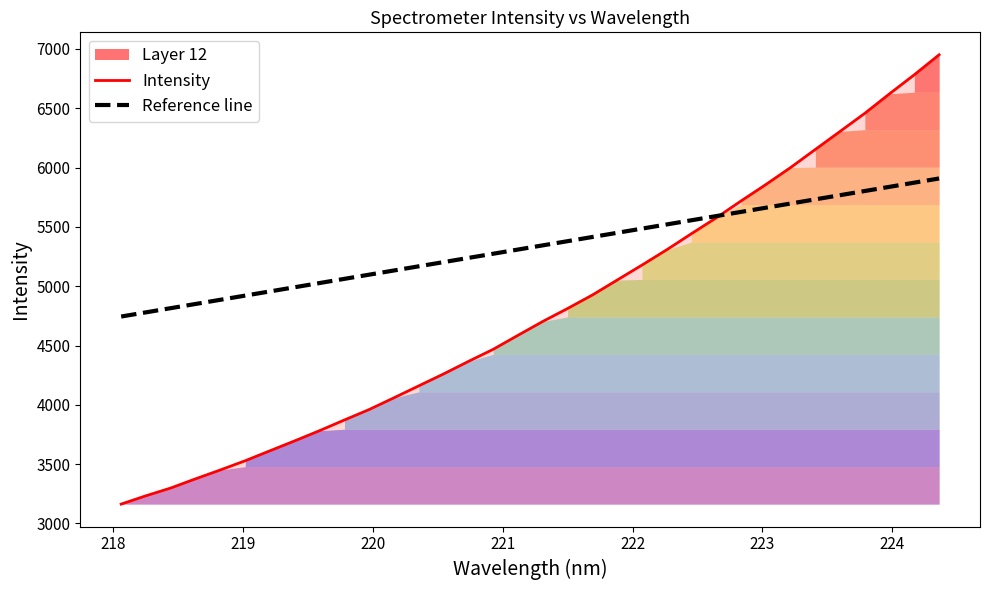

Reading right to left, what are all the values shown in this chart?

6951.1	6783.0	6622.7	6457.9	6305.2	6153.0	6000.4	5856.8	5718.7	5576.6	5443.0	5307.1	5177.9	5051.8	4925.7	4812.1	4702.9	4586.2	4468.1	4366.0	4260.6	4160.1	4059.6	3960.6	3872.2	3782.3	3696.4	3612.7	3528.4	3451.0	3376.1	3298.6	3233.1	3162.9